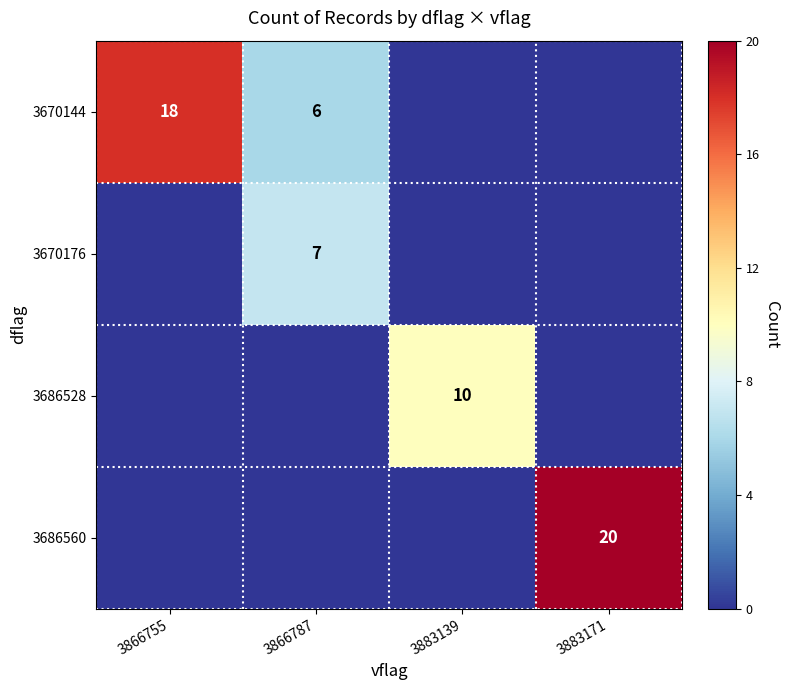

The 3670176 series shows 2 at 3866787. True or false?

False